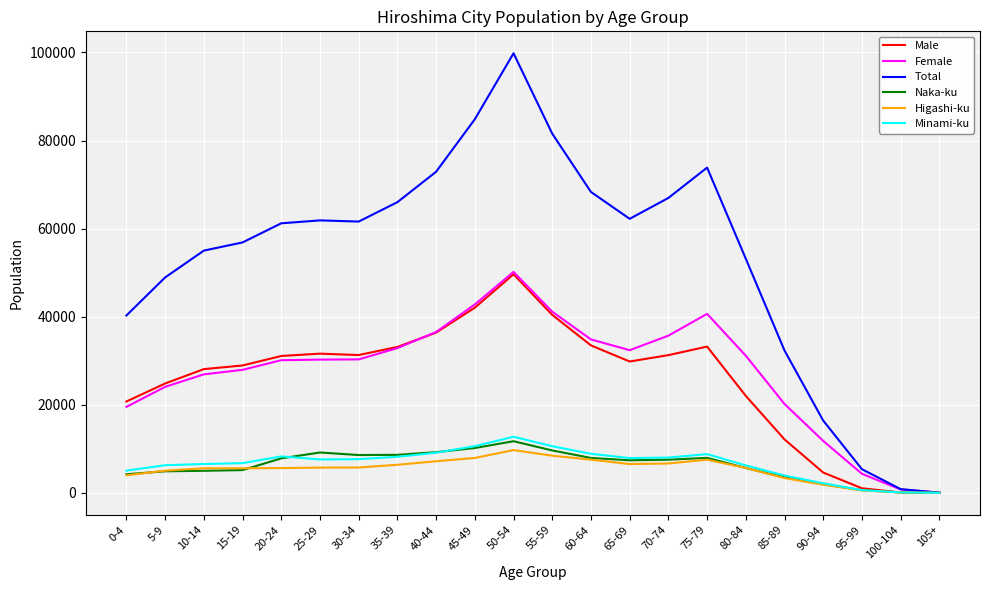

What is the spread (max minus min) of values at 80-84?

47515